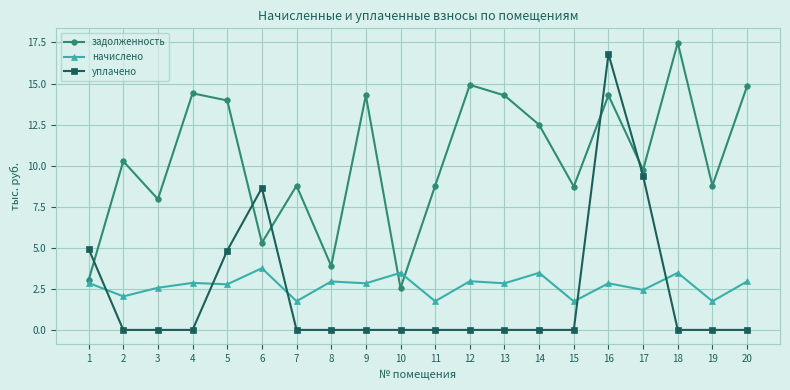

What is the difference between the начислено values at 5 and 12?

0.2